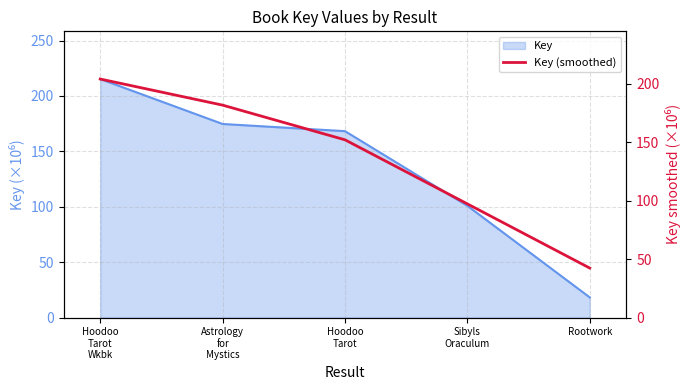

Does the chart display data point markers on the line(s)?

No